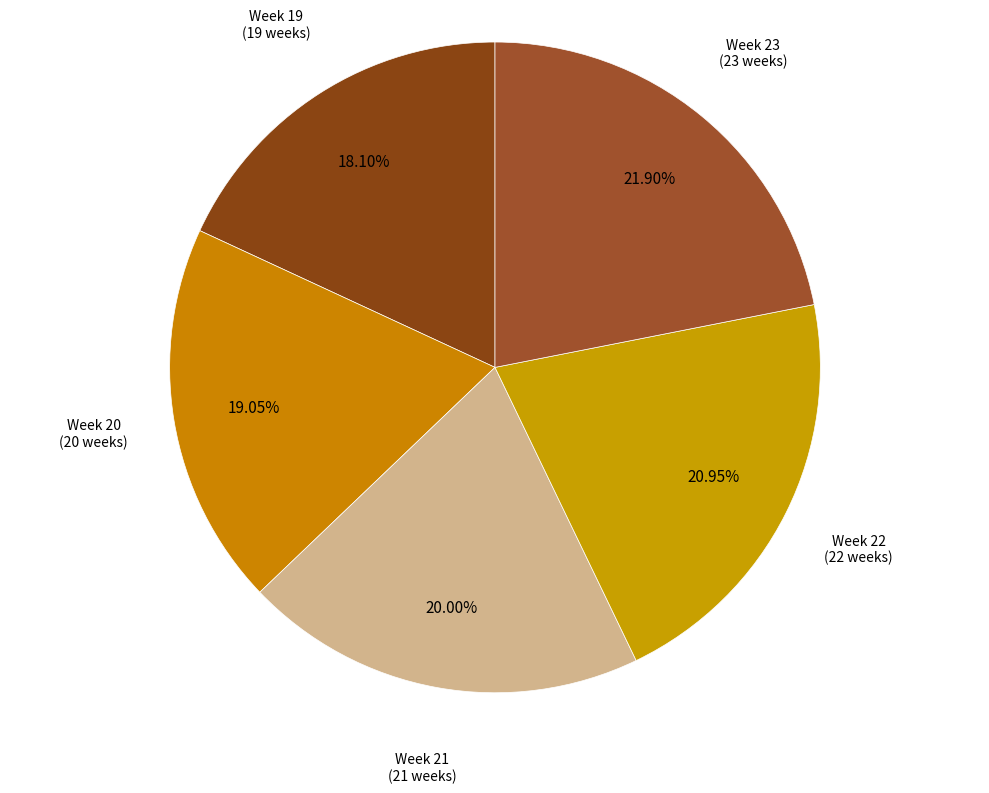

What is the ratio of the value at Week 21 to the value at Week 23?

0.9